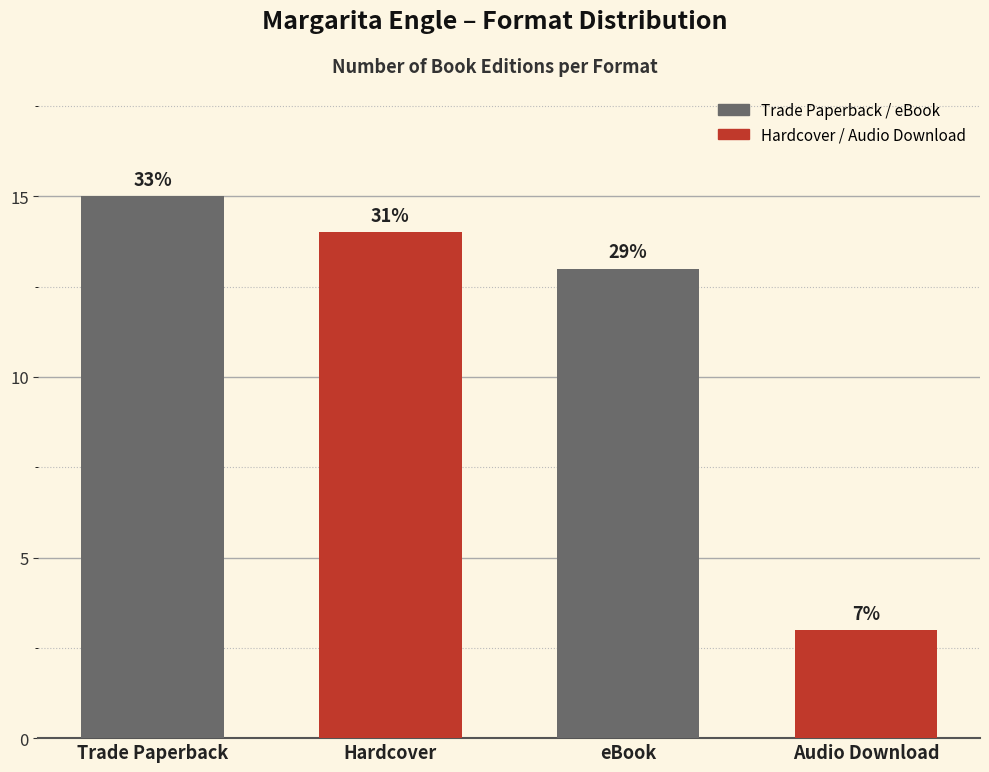

What is the minimum value shown in the chart?

3